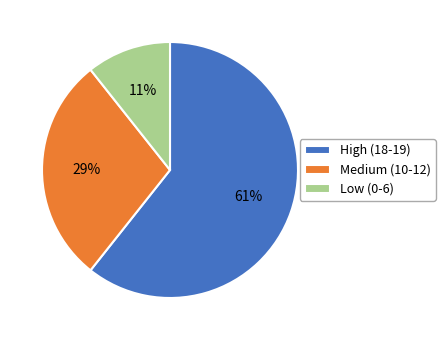

Is it true that Low (0-6) is 11% of the pie?

True